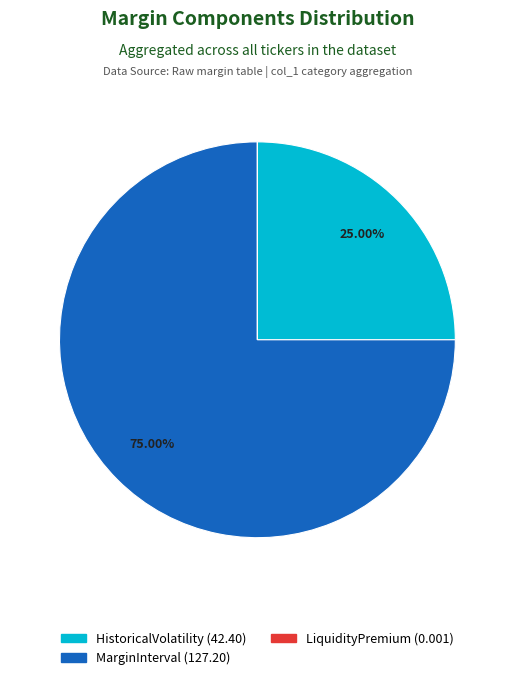

How much of the chart is everything except HistoricalVolatility?

75.0%